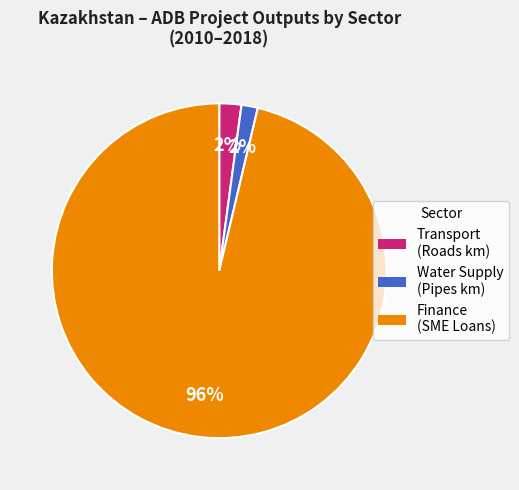

Count the number of slices in the pie.

3